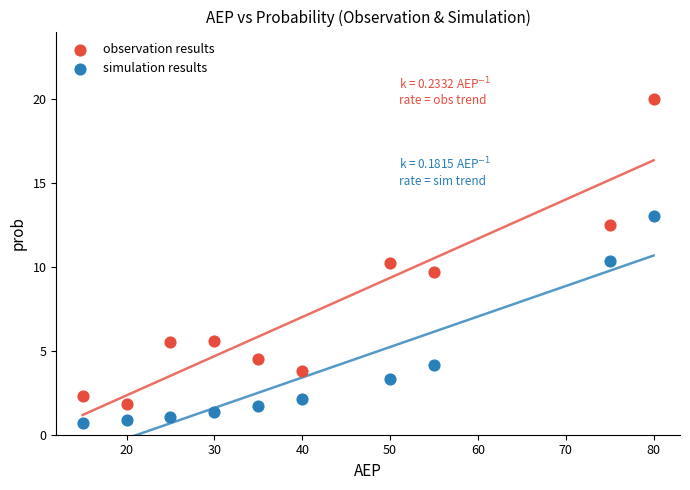

Which series reaches the minimum Y coordinate?

simulation results